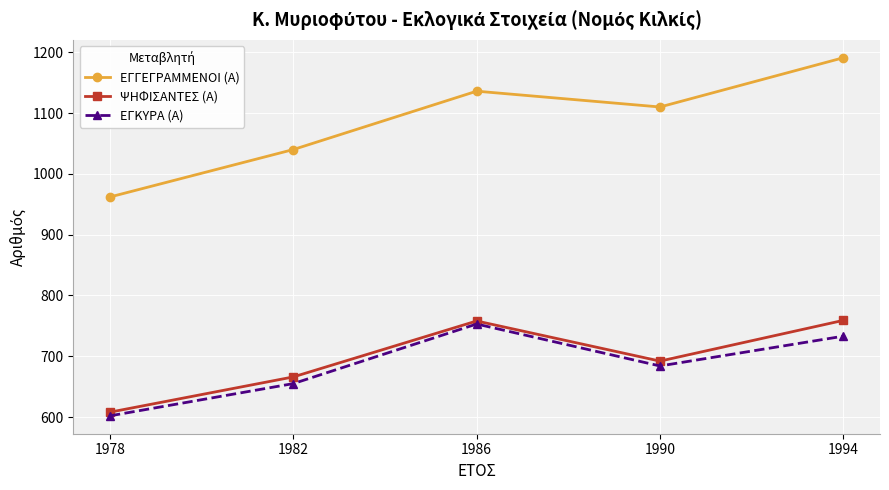

What is the maximum value shown in the chart?

1191